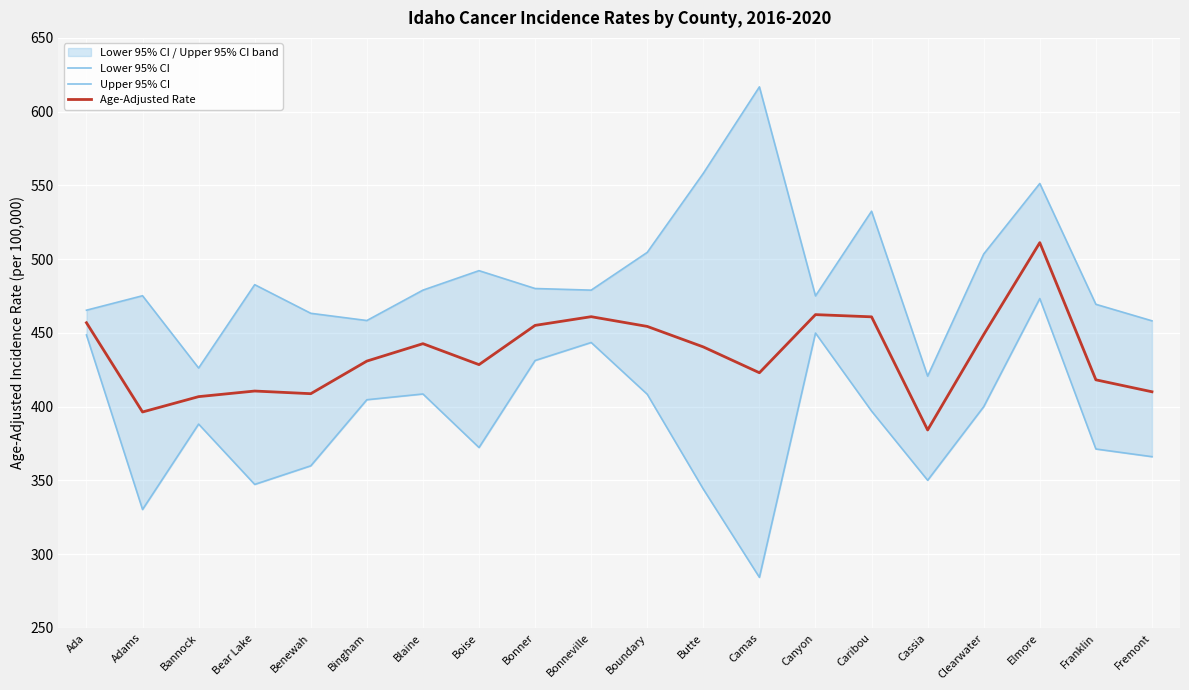

Which has a higher value, Bingham or Caribou?

Bingham